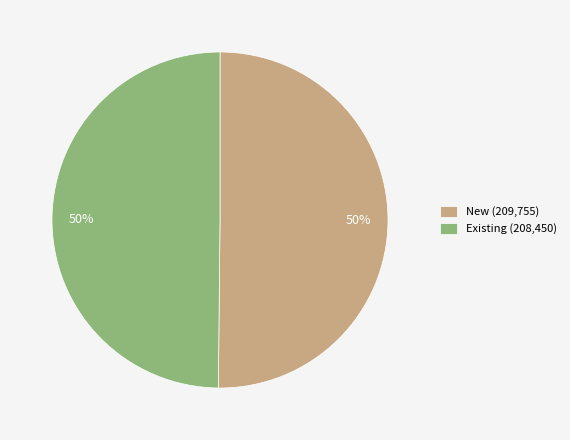

To the nearest percent, what percentage of the pie is Existing?

50%